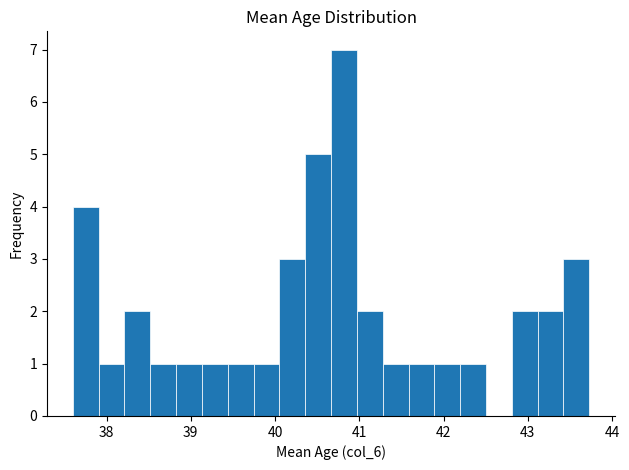

Read against the x-axis, roughly where is the centre of the tallest bar?

40.8